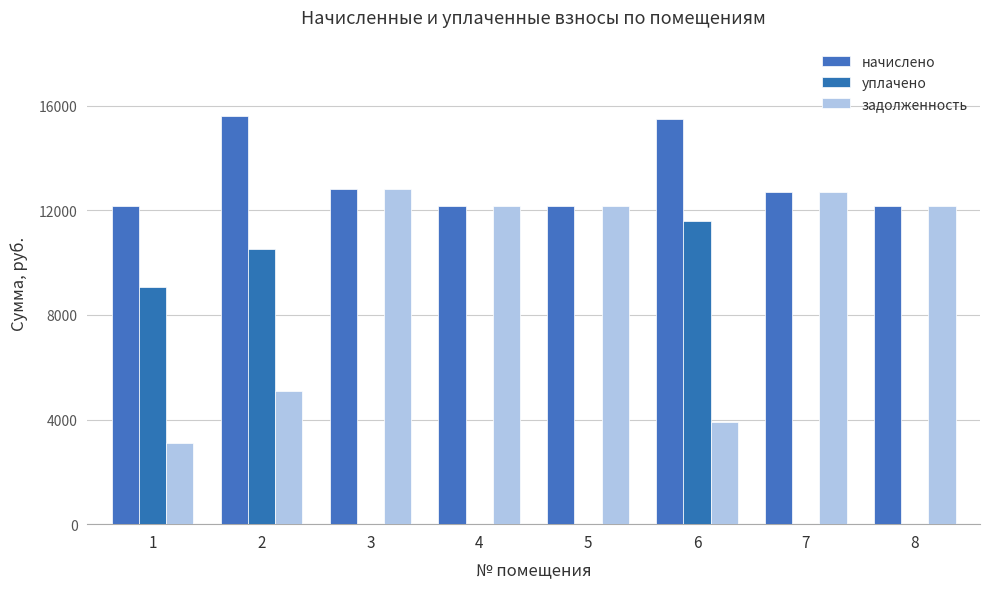

Reading left to right, list all the values displayed in this chart.

начислено: 12160.3	15601.9	12791.3	12160.3	12160.3	15487.2	12676.6	12160.3
уплачено: 9051.7	10504.0	0.0	0.0	0.0	11599.0	0.0	0.0
задолженность: 3108.6	5097.9	12791.3	12160.3	12160.3	3888.2	12676.6	12160.3